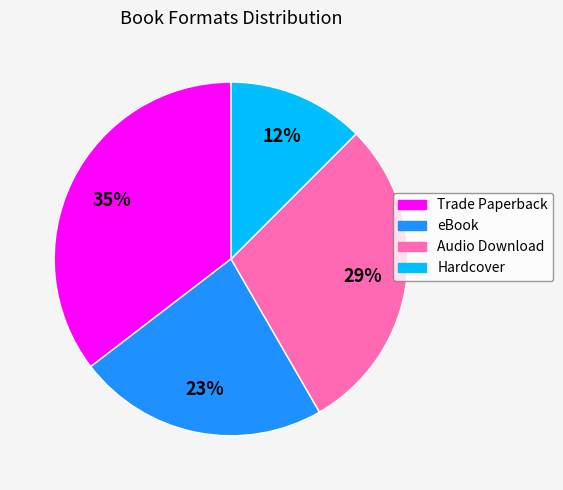

To the nearest percent, what percentage of the pie is eBook?

23%